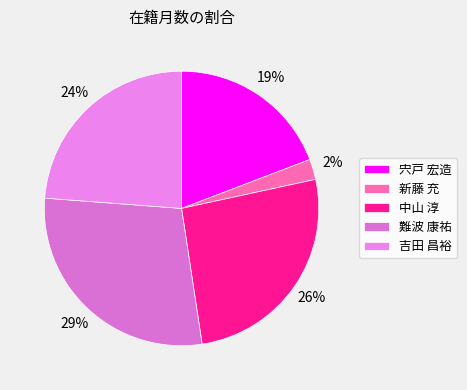

To the nearest percent, what is the average slice percentage?

20%